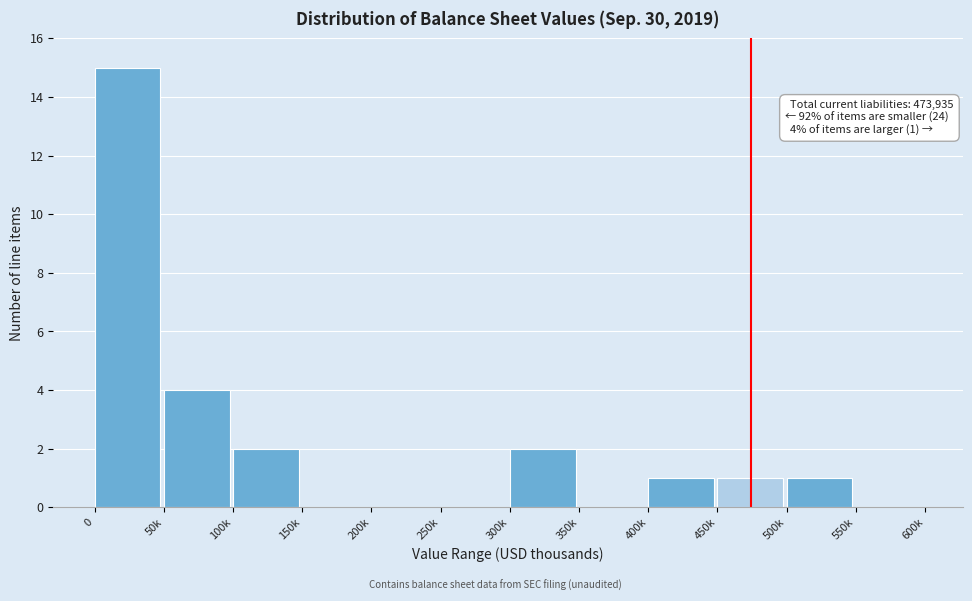

Reading left to right, what are all the values shown in this chart?

0=15	50k=4	100k=2	150k=0	200k=0	250k=0	300k=2	350k=0	400k=1	450k=1	500k=1	550k=0